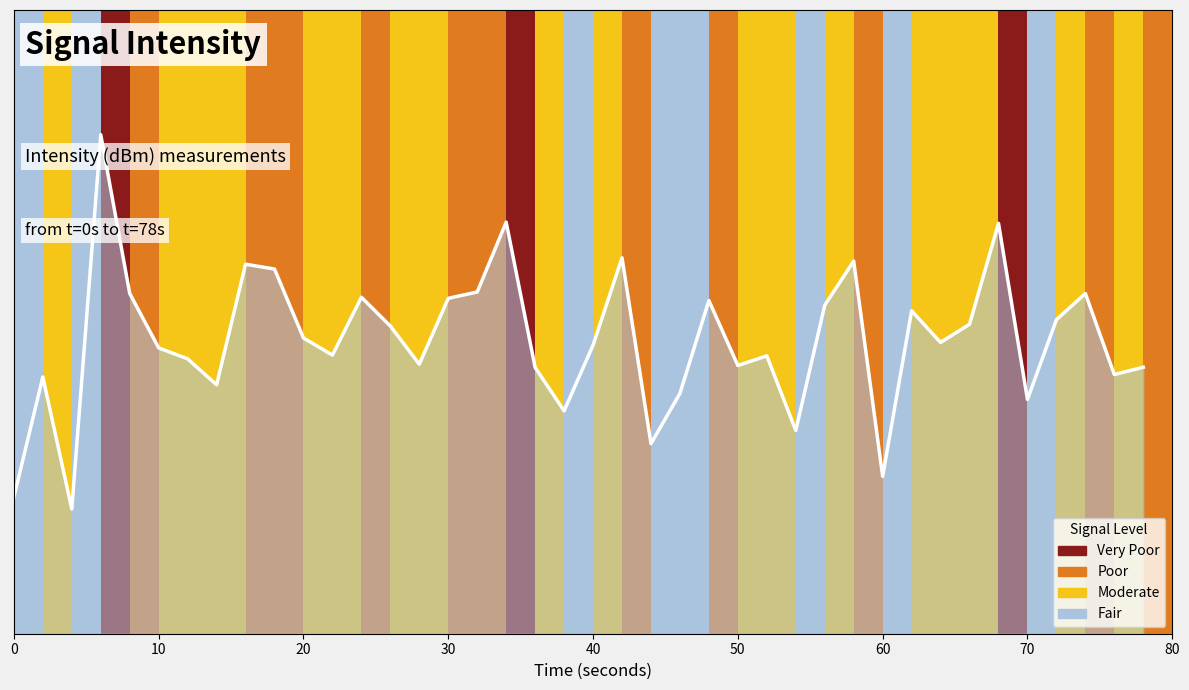

What is the sum of all values?

1884.0